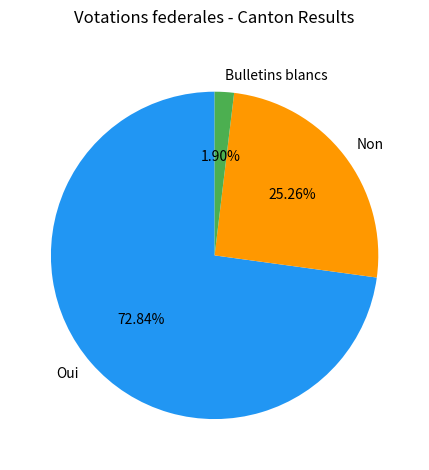

To the nearest percent, what percentage of the pie is Bulletins blancs?

2%